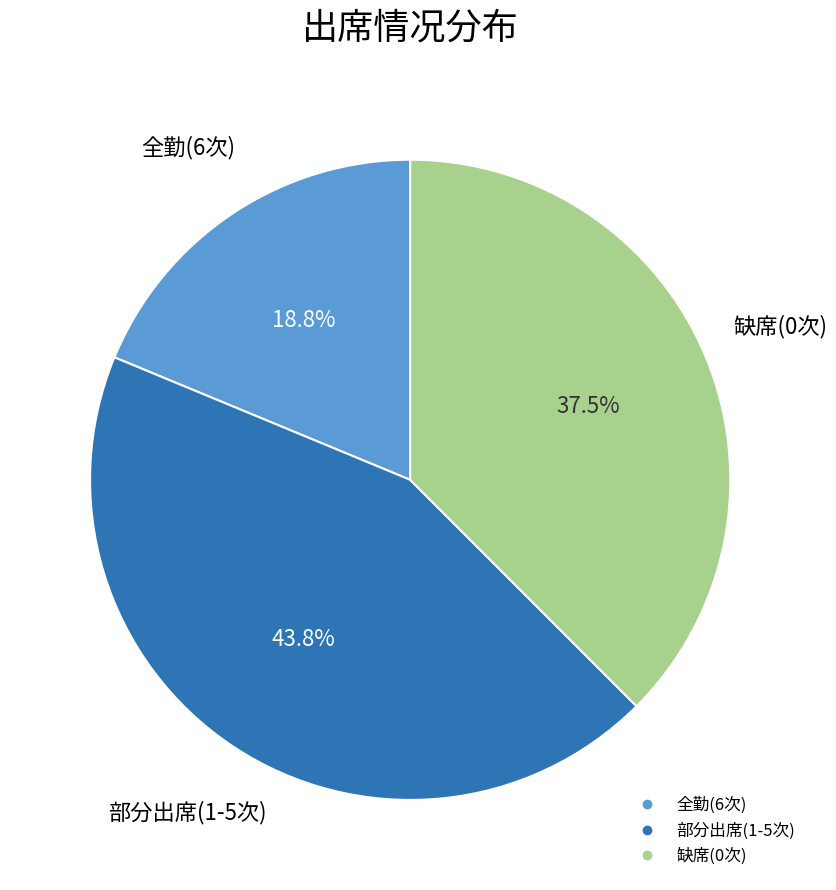

Is there a majority slice in this chart?

No